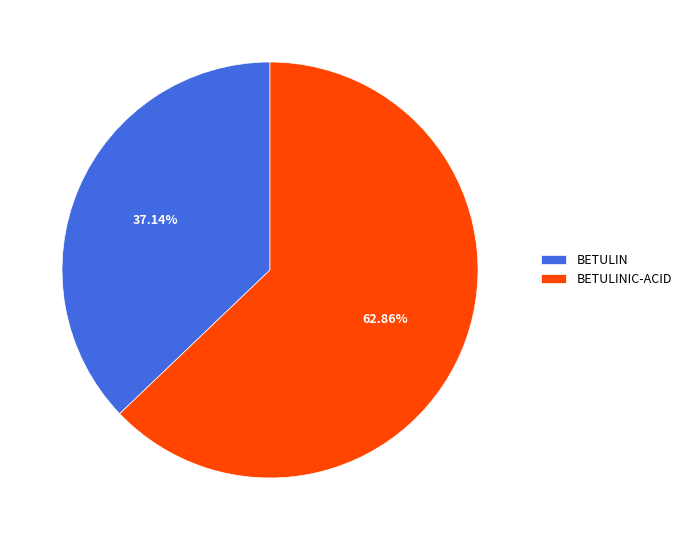

What is the smallest slice in the pie chart?

BETULIN